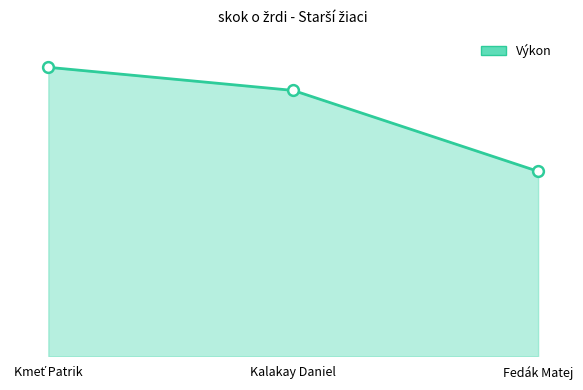

Which has a higher value, Kalakay Daniel or Kmeť Patrik?

Kmeť Patrik